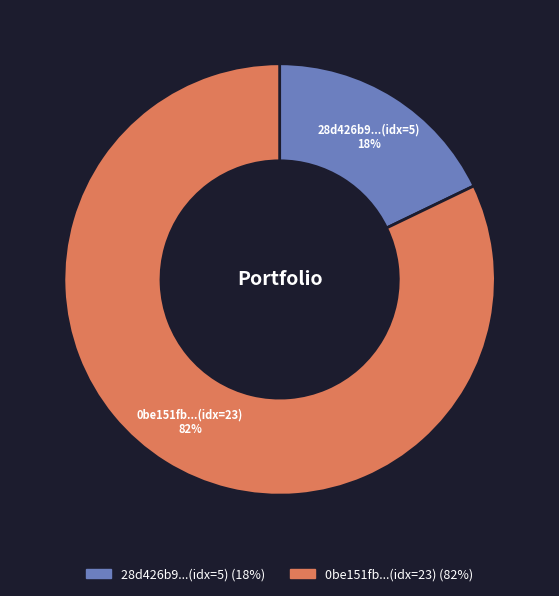

Rank the categories by value from highest to lowest.

0be151fb...(idx=23), 28d426b9...(idx=5)